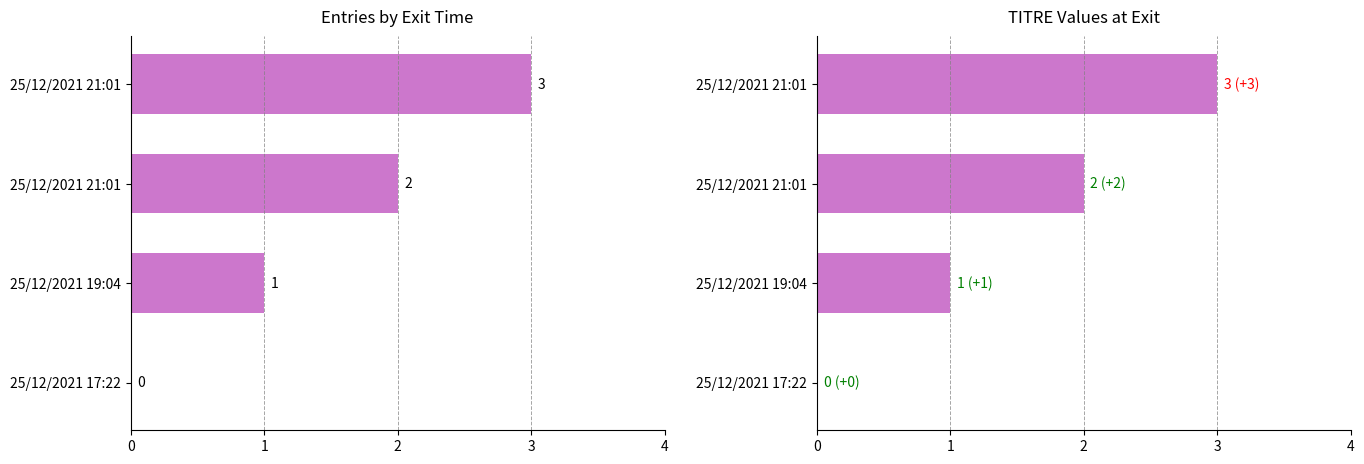

Where is the data nearest to the value 1?

25/12/2021 19:04